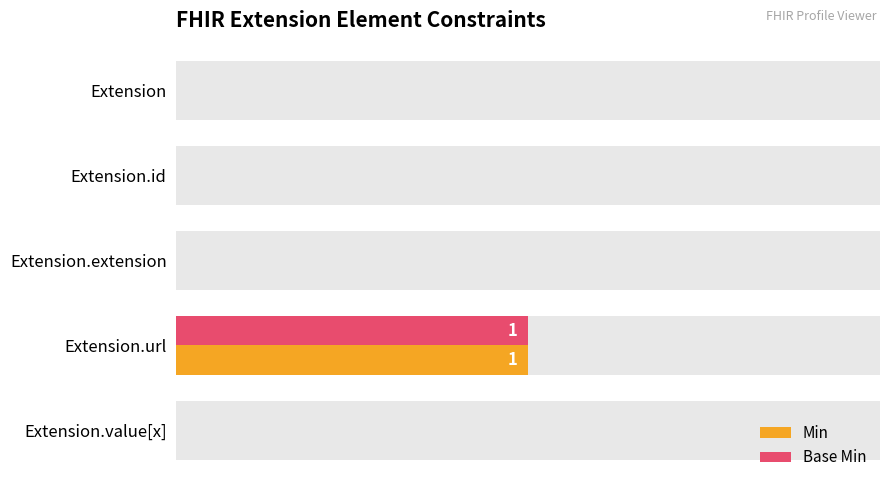

Reading right to left, list all the values displayed in this chart.

Min: 0	1	0	0	0
Base Min: 0	1	0	0	0